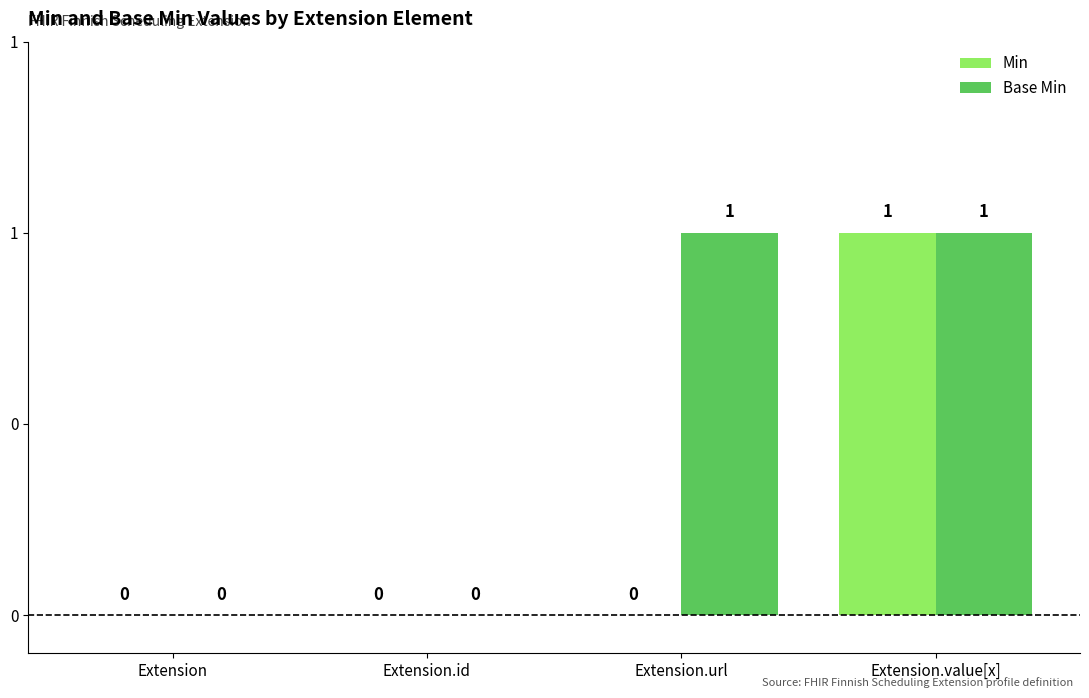

What is the label of the 4th bar from the left?

Extension.value[x]